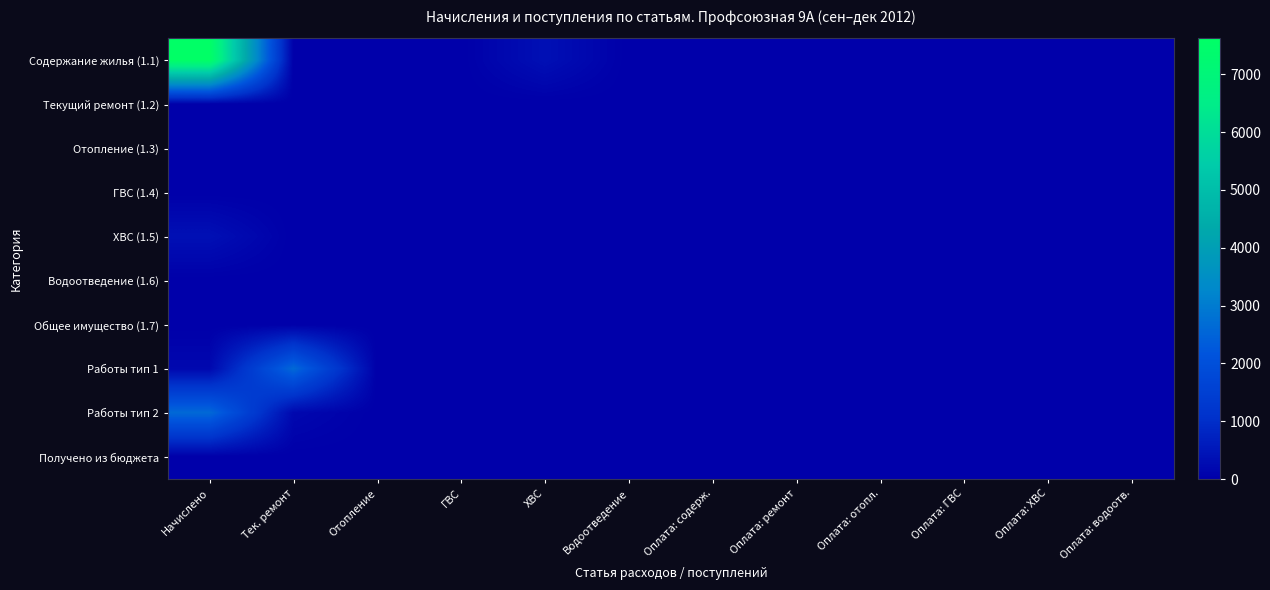

Which series has the widest spread of values?

Содержание жилья (1.1)